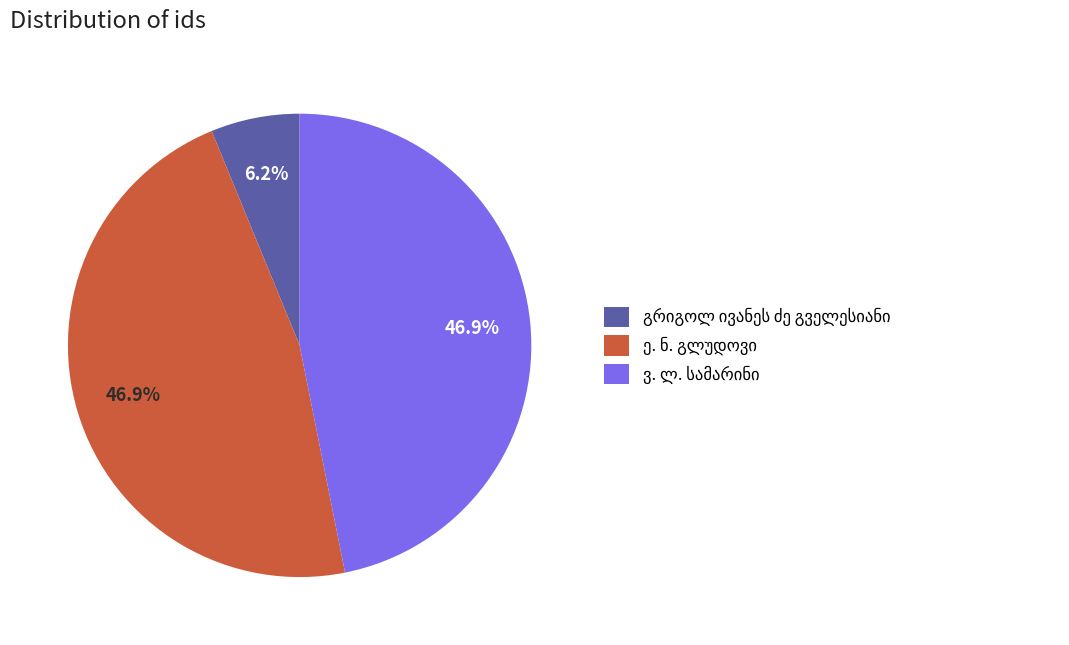

Is there a majority slice in this chart?

No